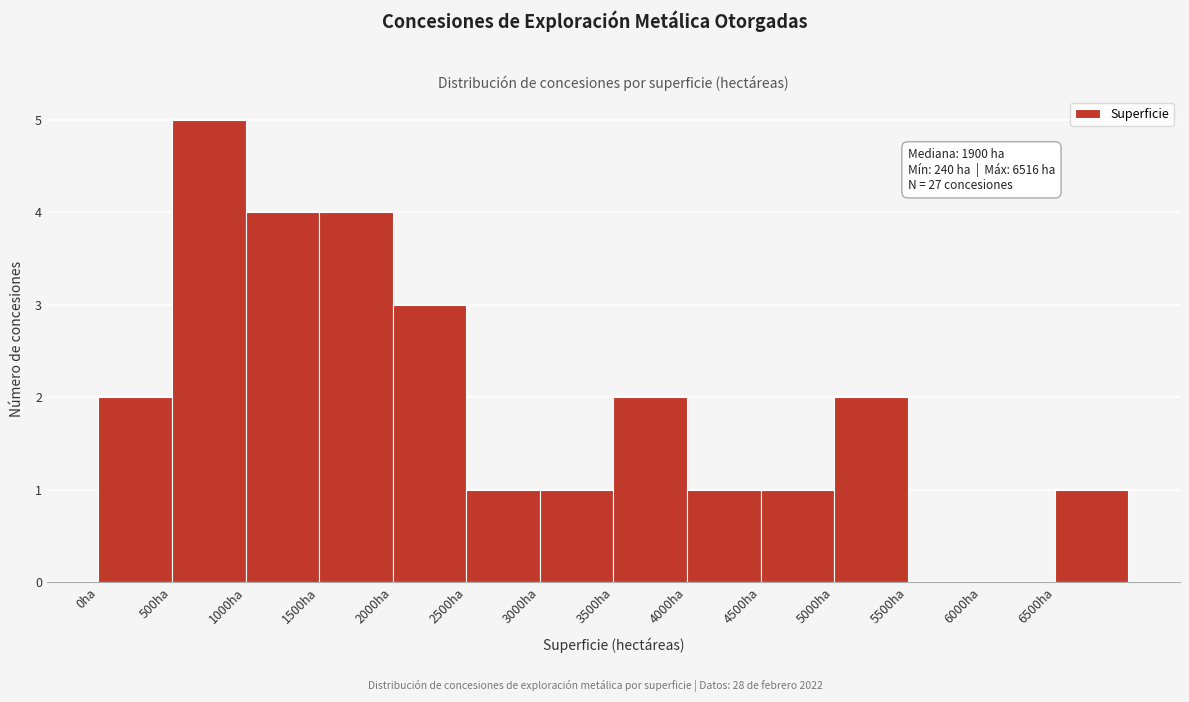

Which range on the x-axis has the tallest bar?

500 to 1000